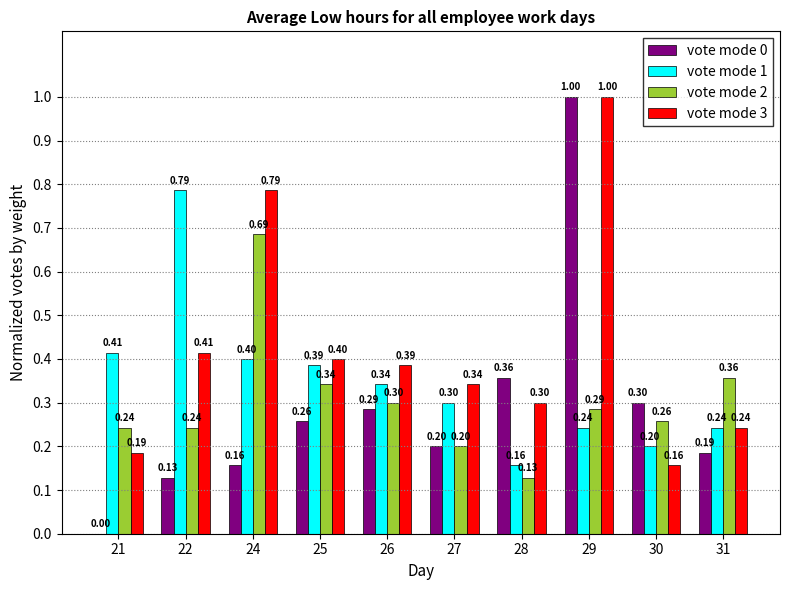

The vote mode 3 series shows 0.4 at 26. True or false?

True